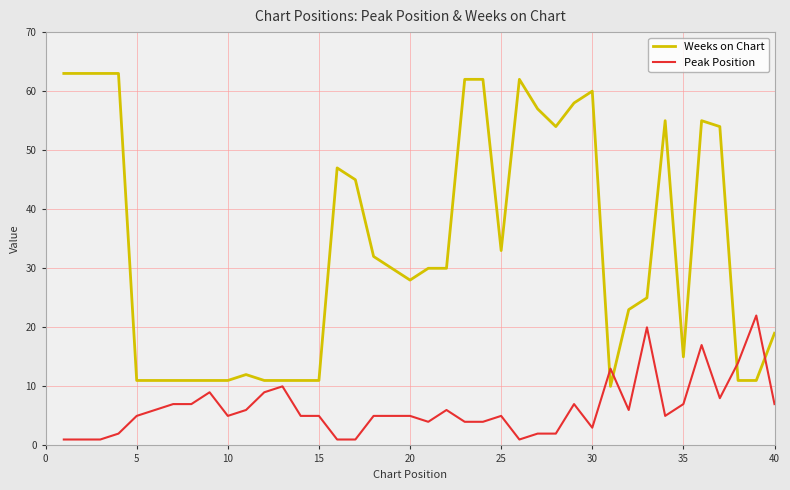

Does the chart display data point markers on the line(s)?

No